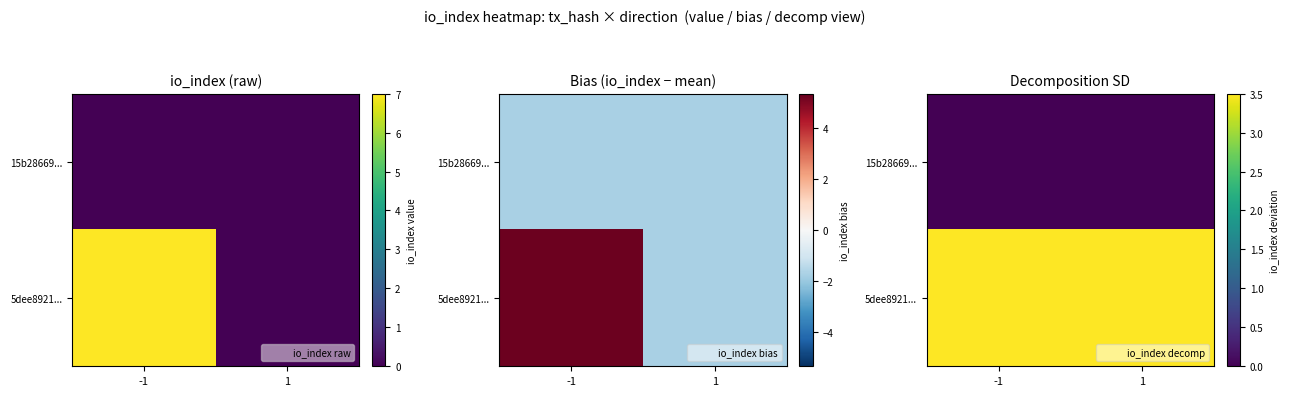

What is the difference between the highest and lowest values at 1?

3.5